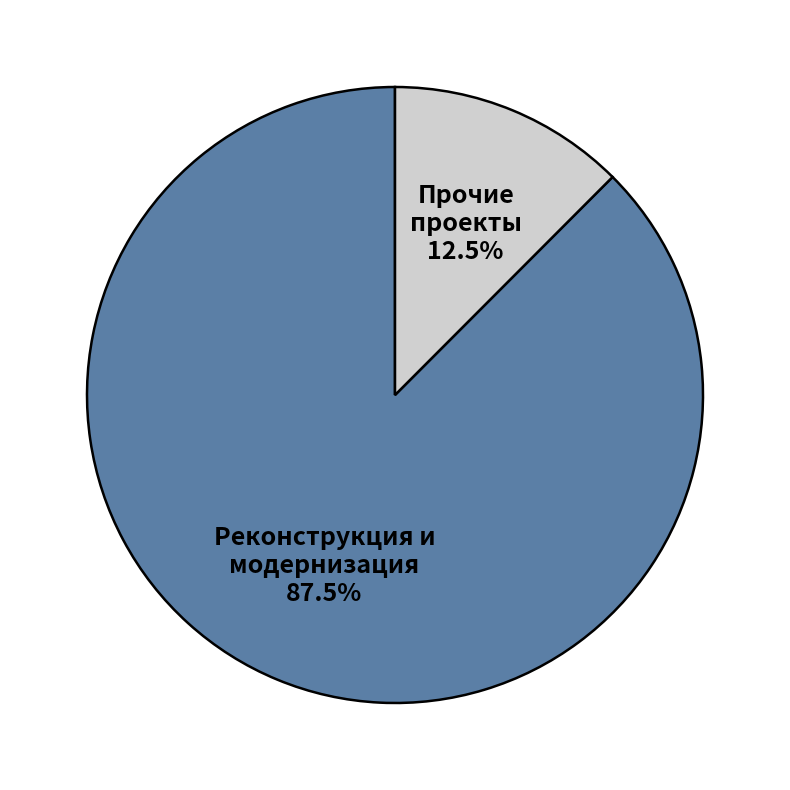

How many slices are in this pie chart?

2